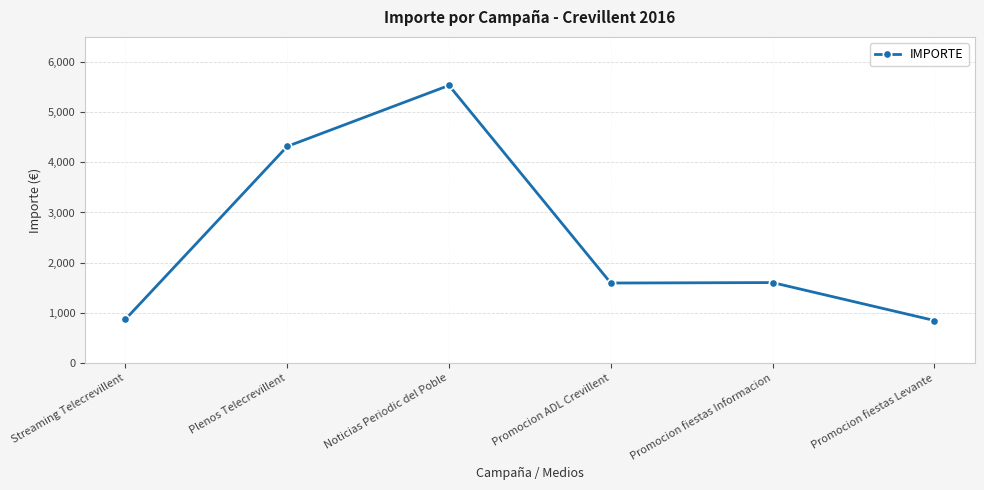

What is the label of the 2nd point from the left?

Plenos Telecrevillent